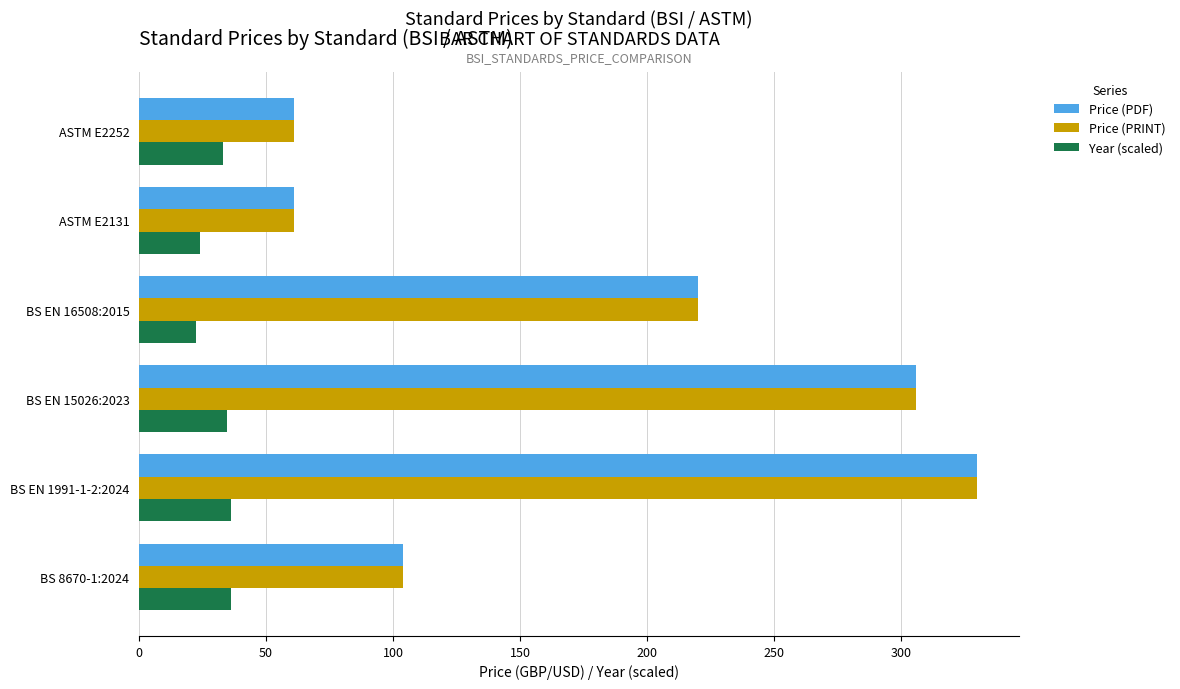

What are all the series names shown in the legend?

Price (PDF), Price (PRINT), Year (scaled)